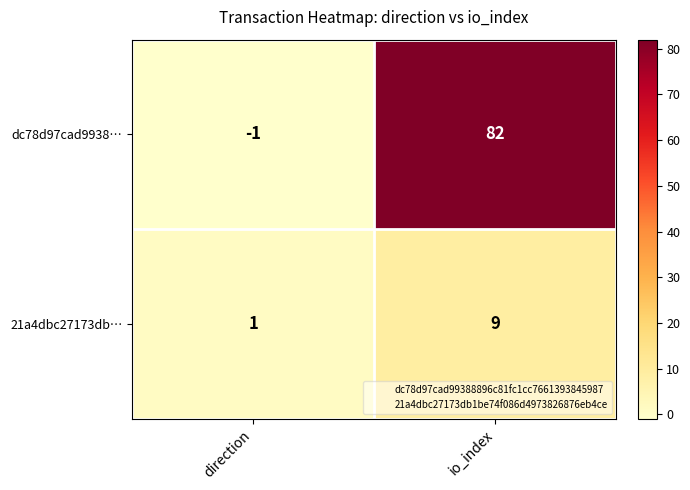

What is the maximum value shown in the chart?

82